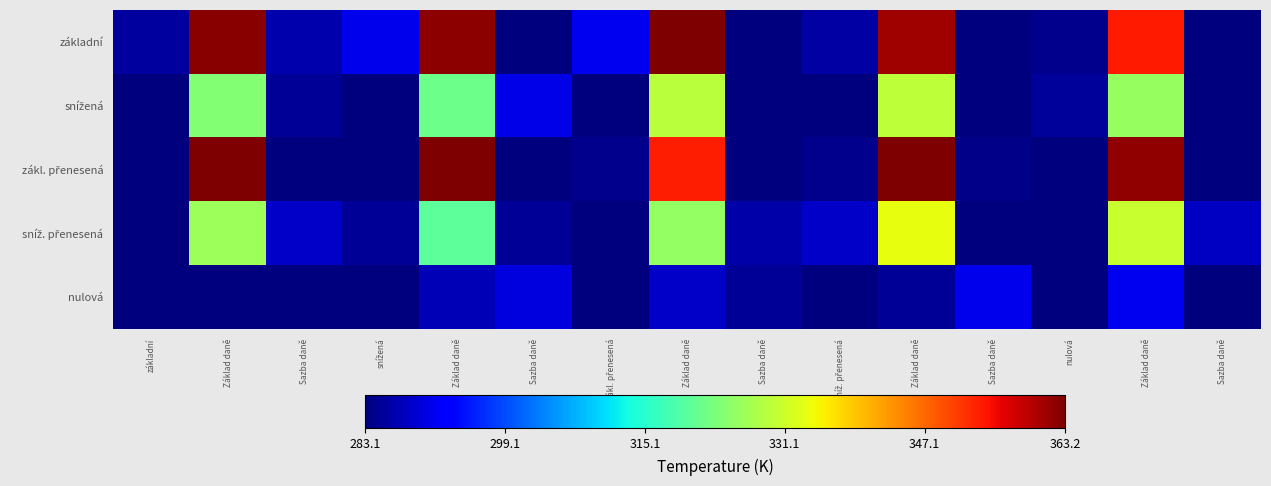

How many categories are shown in the chart?

15